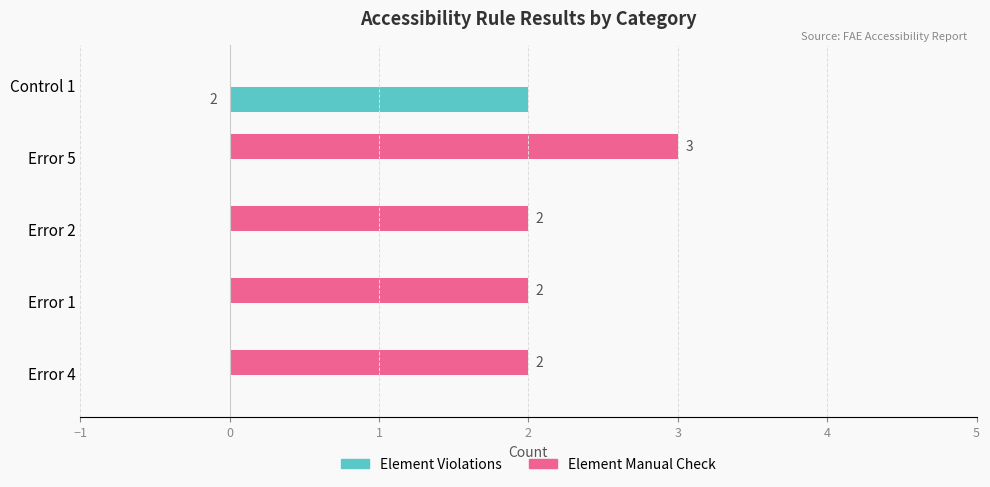

What is the maximum value for Element Manual Check?

3